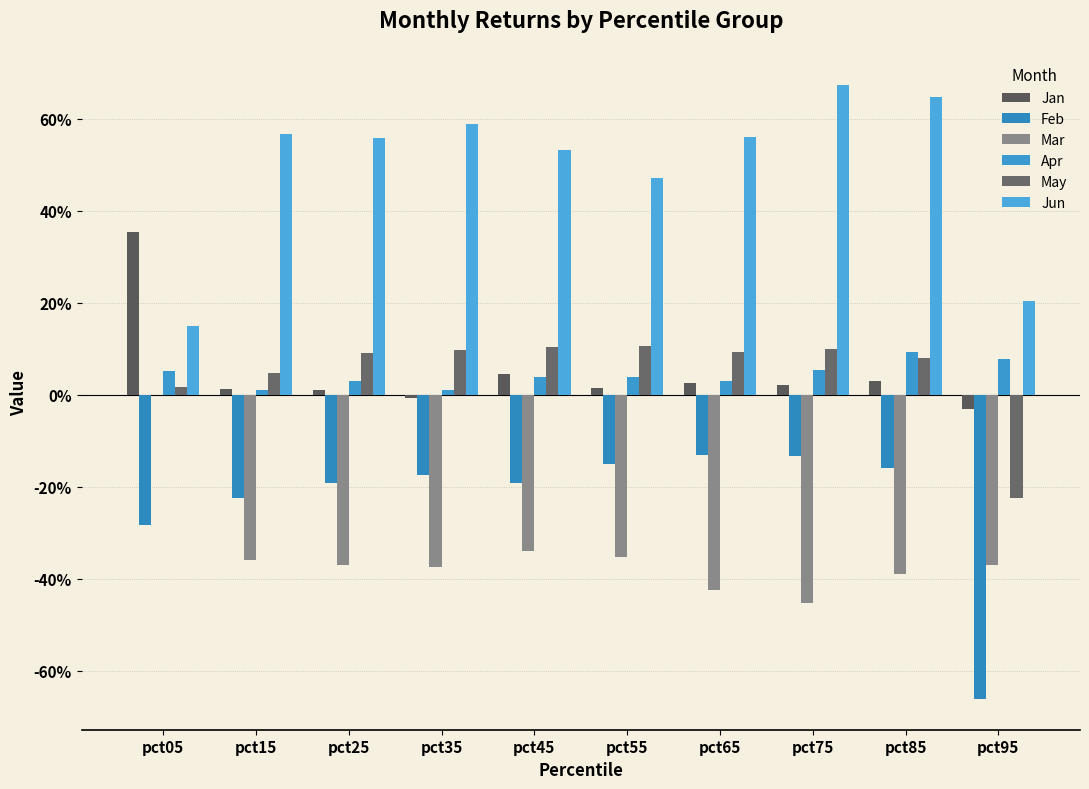

Does the chart contain stacked bars?

No